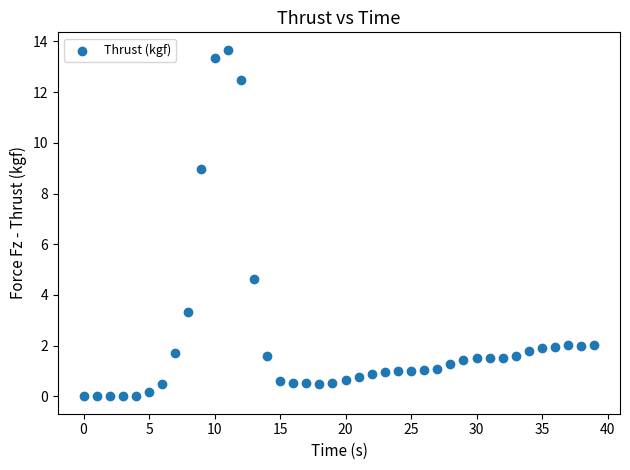

What is the range of Y values (max minus min)?

13.7